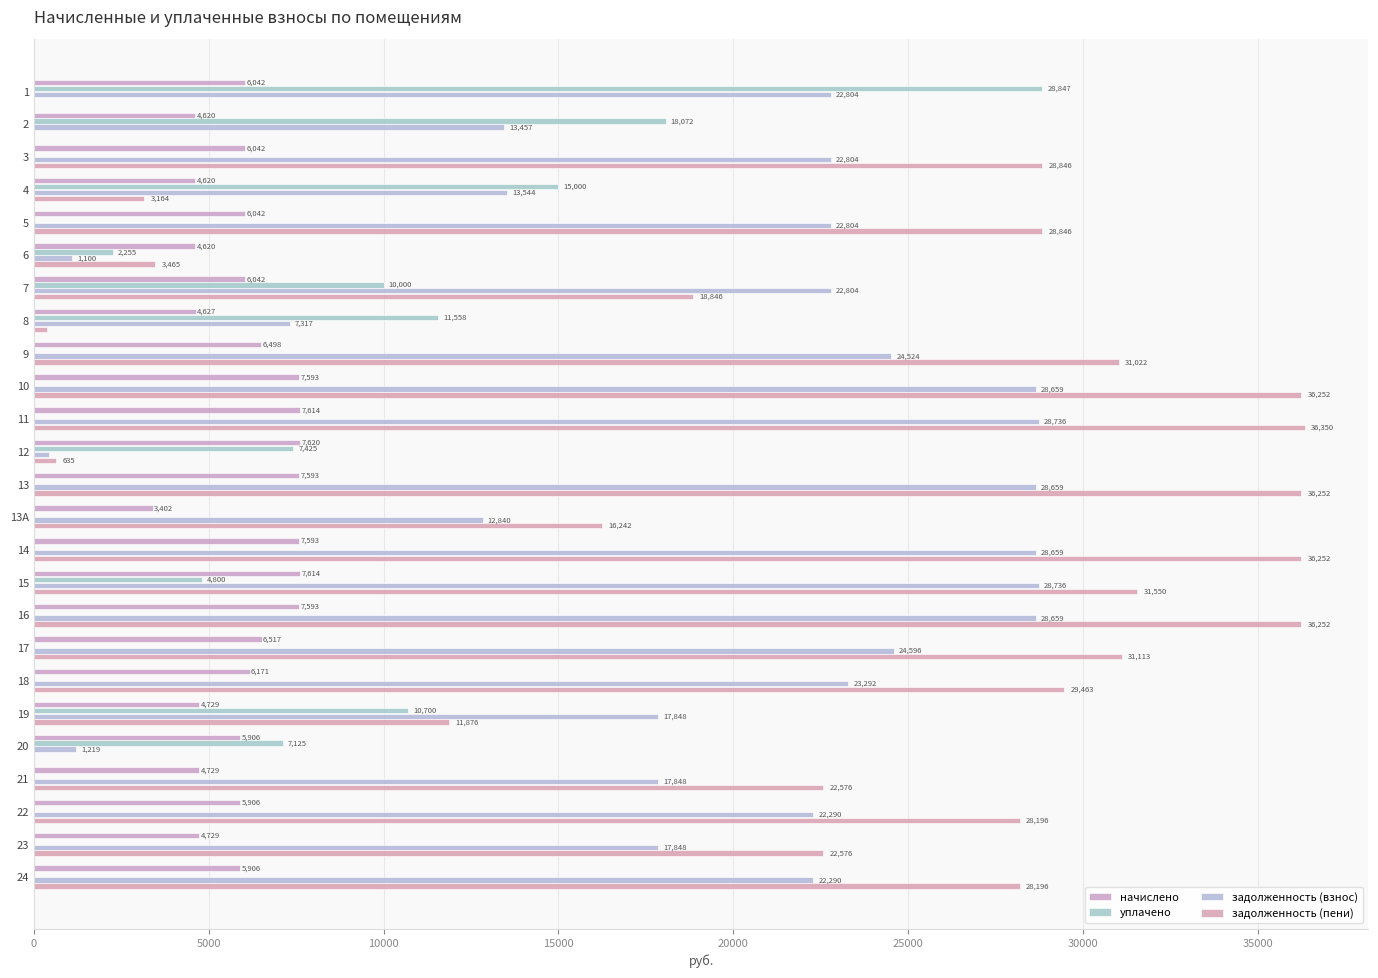

What is the difference between the maximum and minimum values in the задолженность (пени) series?

36349.6